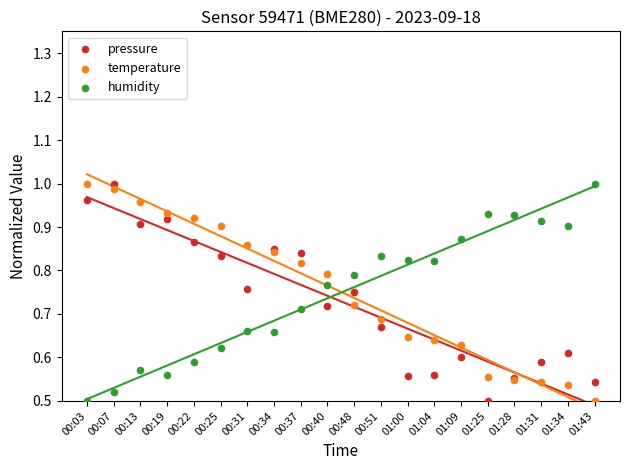

What are all the series names shown in the legend?

pressure, temperature, humidity